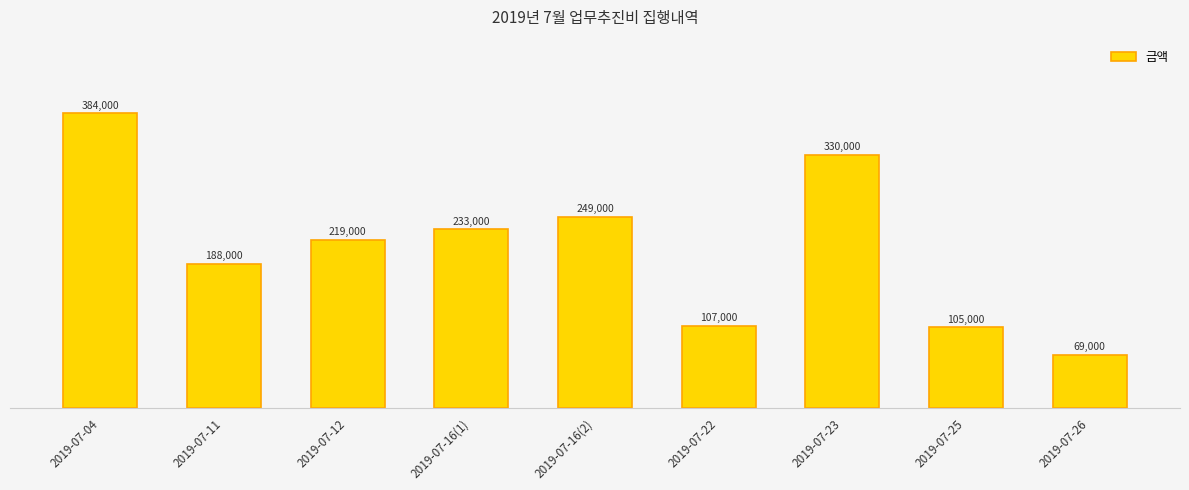

What is the value of the 6th bar from the left?

107000